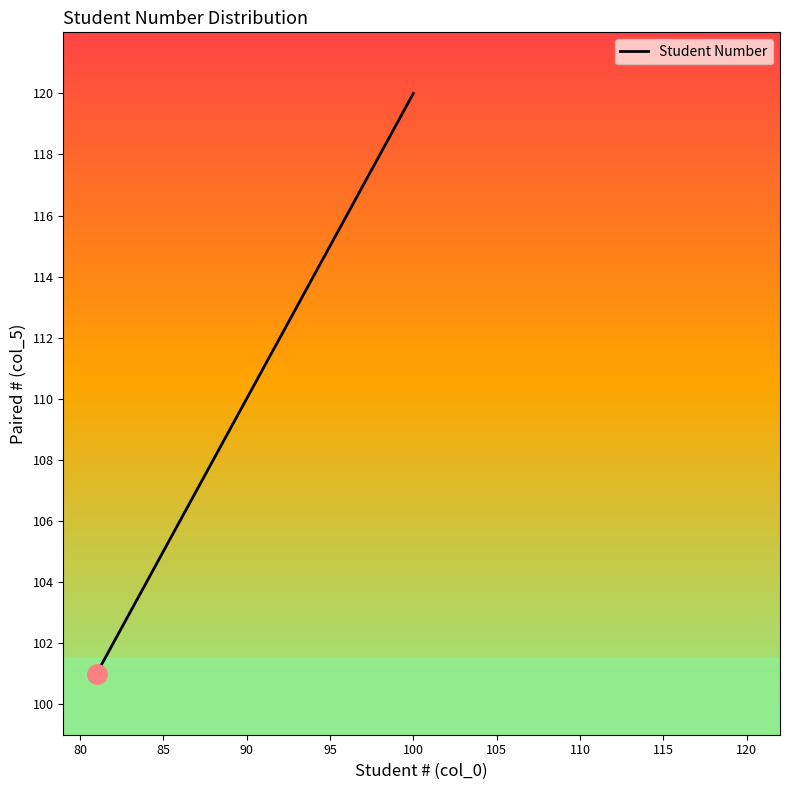

What is the minimum value shown in the chart?

101